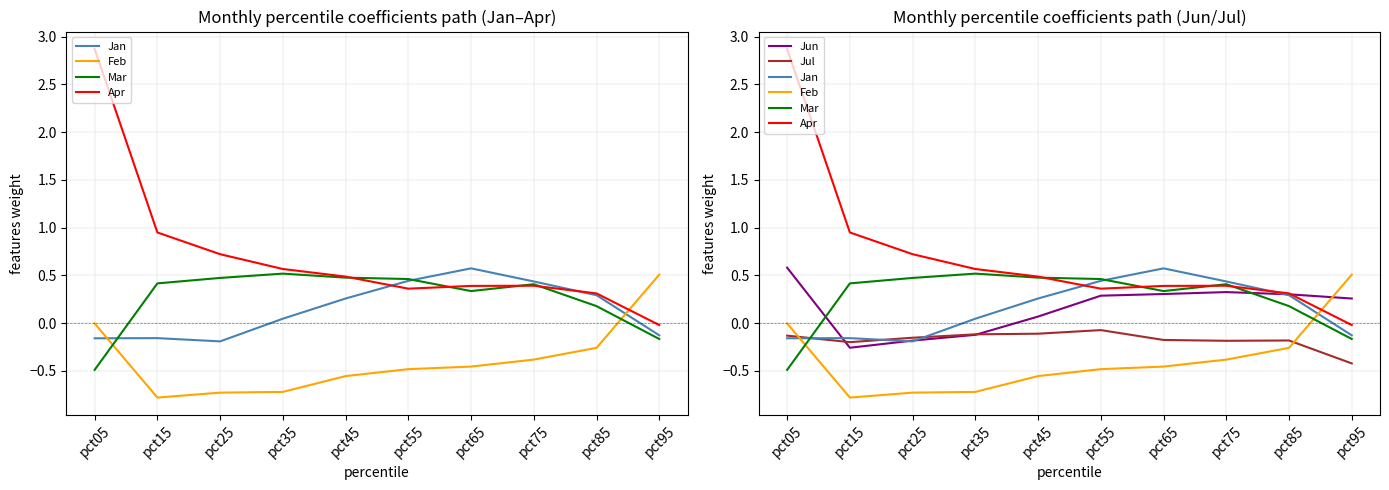

The Jan series shows 0.6 at pct65. True or false?

True